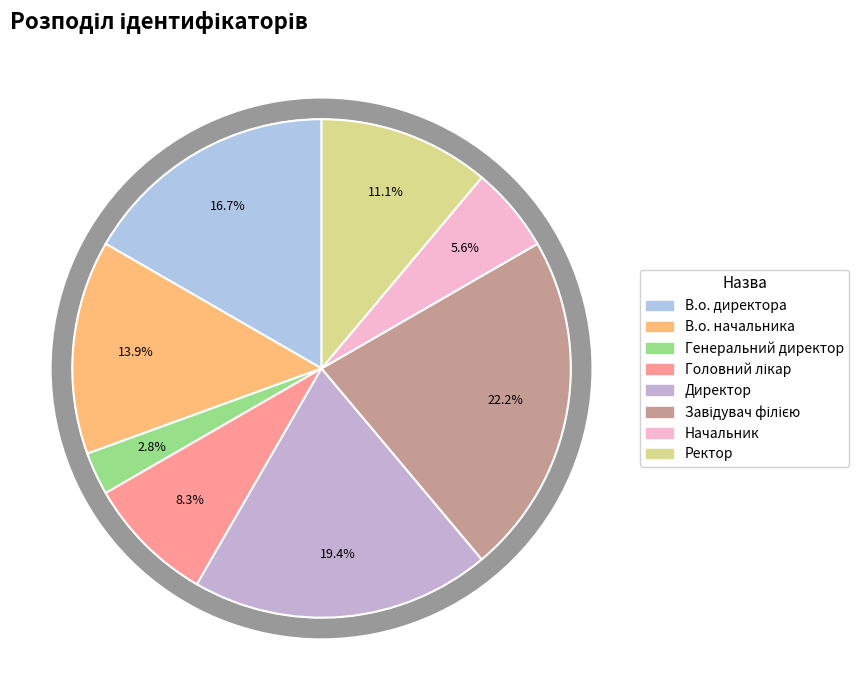

To the nearest percent, what portion does Ректор represent?

11%